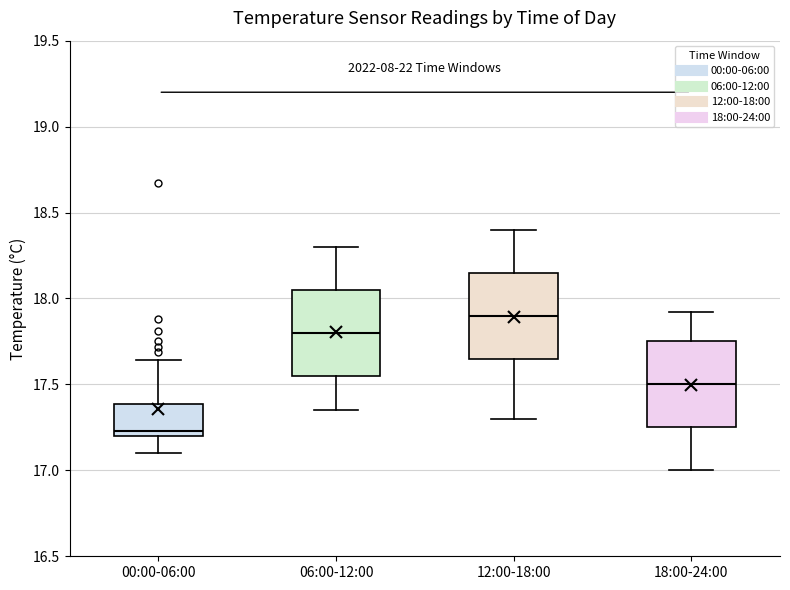

Where does the upper whisker of the box for 12:00-18:00 end on the y-axis? The values are not printed on the chart, so give them approximately, as read against the axis.

18.40